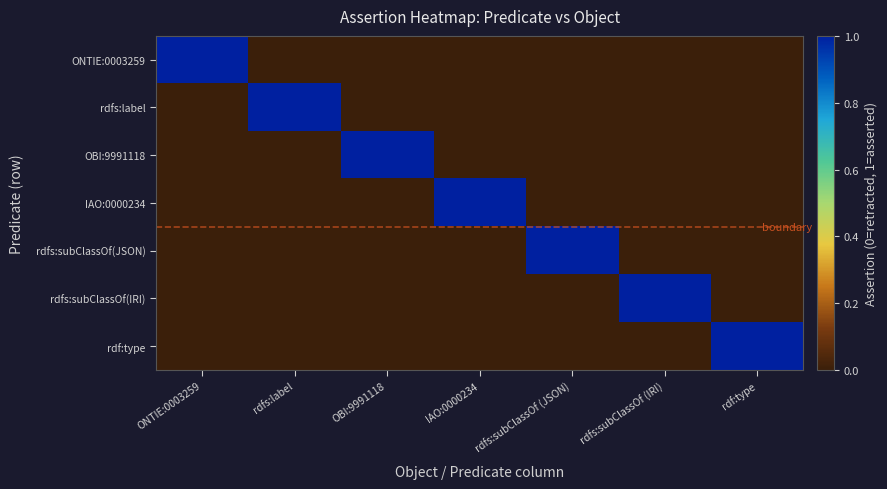

Which series has the largest range (max minus min)?

ONTIE:0003259